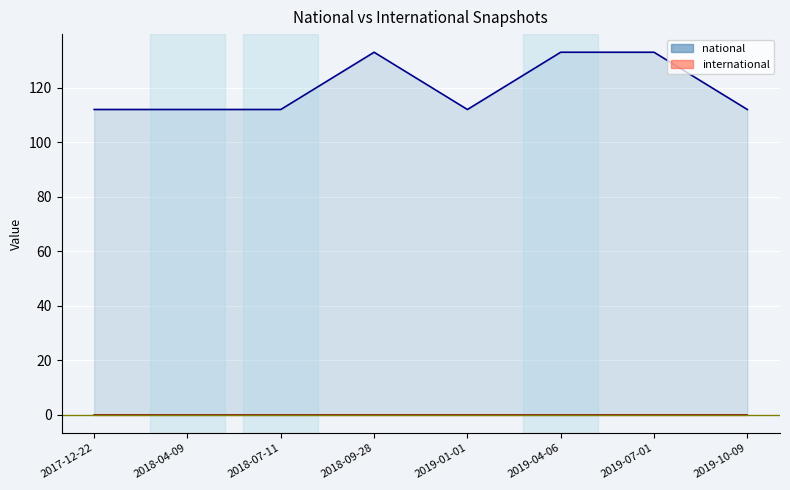

What is the difference between the maximum and minimum values?

21